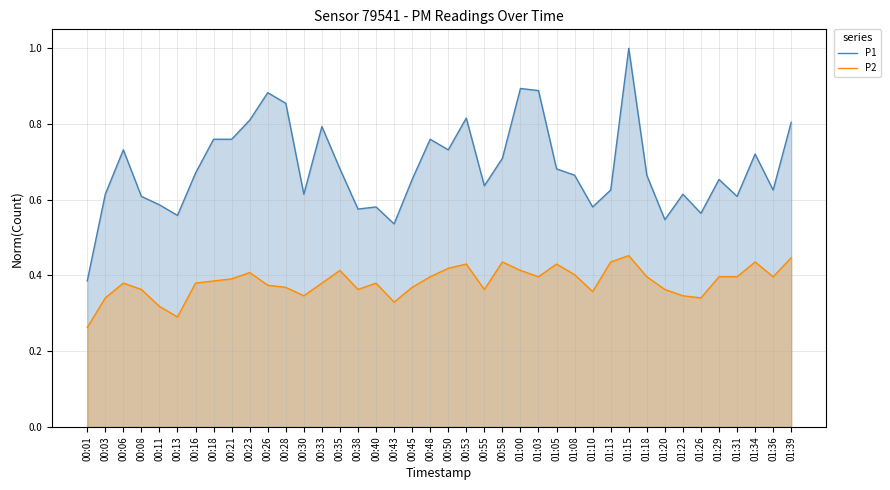

The value of P1 at 00:38 is 0.6. True or false?

True